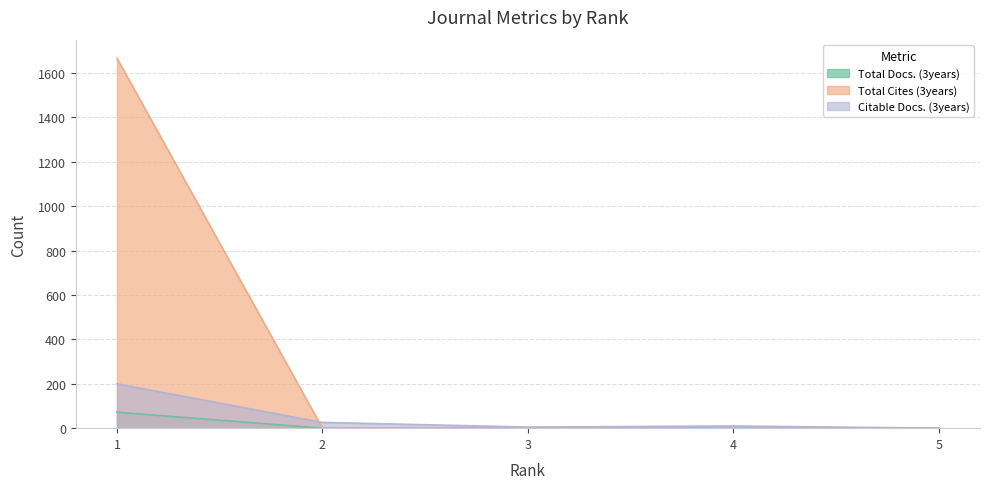

How many lines are shown in the chart?

3